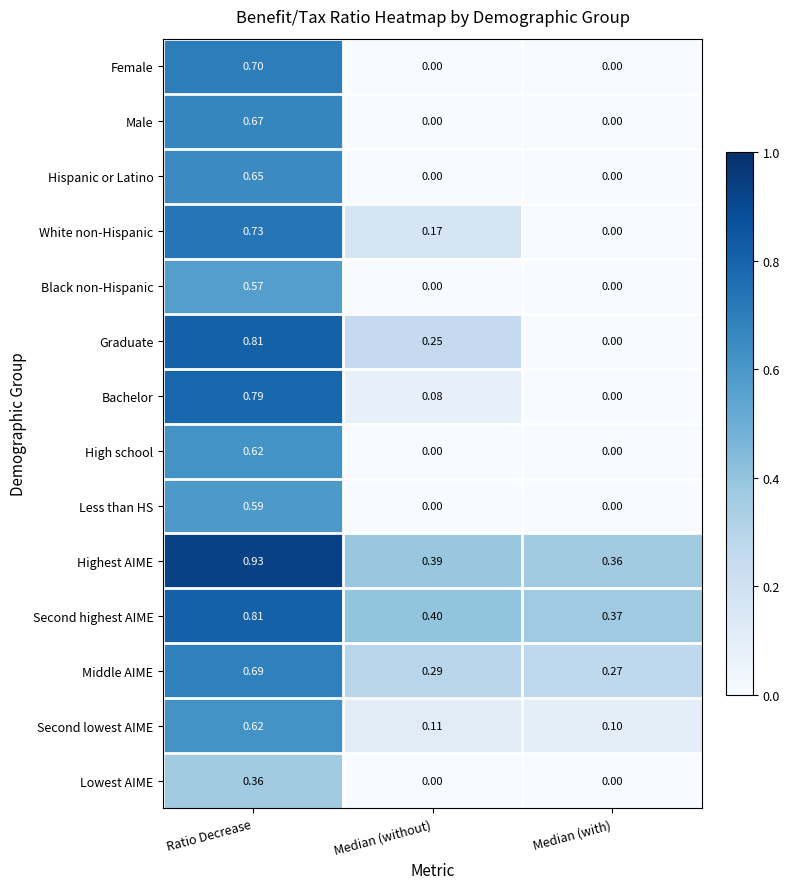

At which label does Less than HS reach its peak?

Ratio Decrease